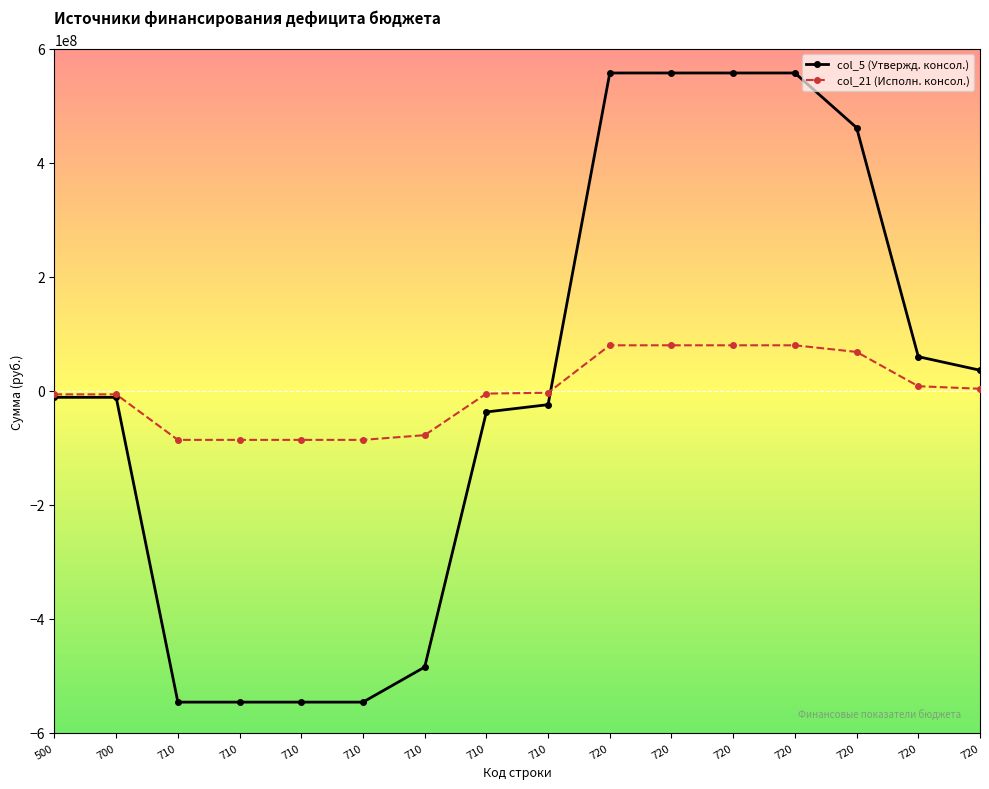

What is the value of the col_5 (Утвержд. консол.) point at the 8th from the left?

-546144949.5